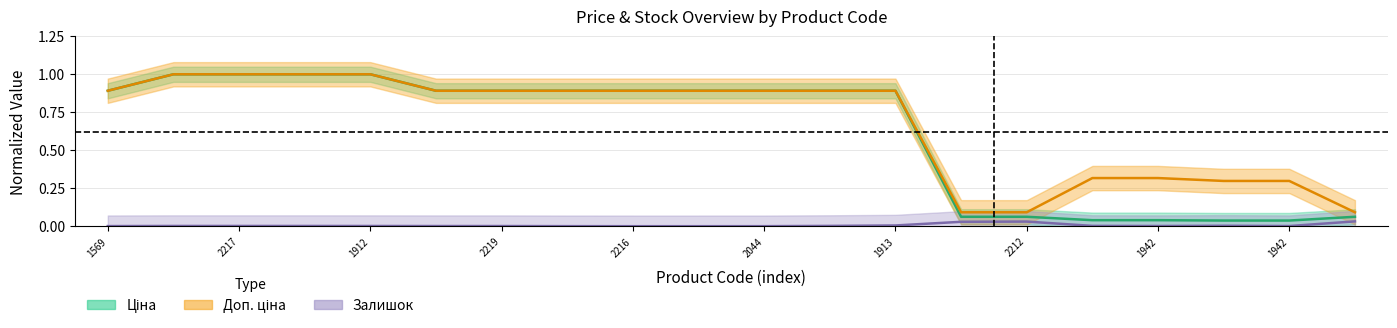

What is the sum of all Ціна values?

12.4